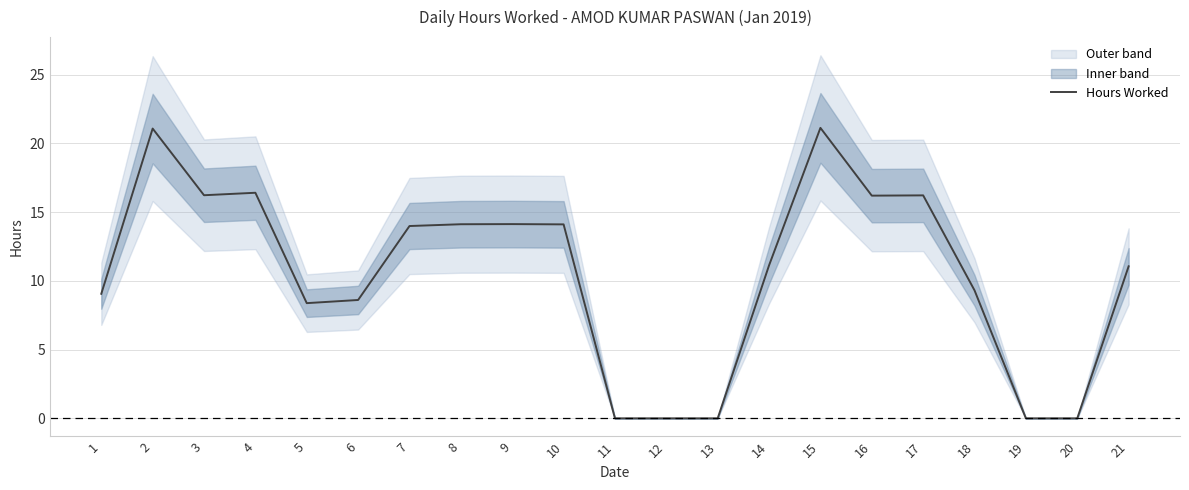

What is the value of the 18th point from the left?

9.3